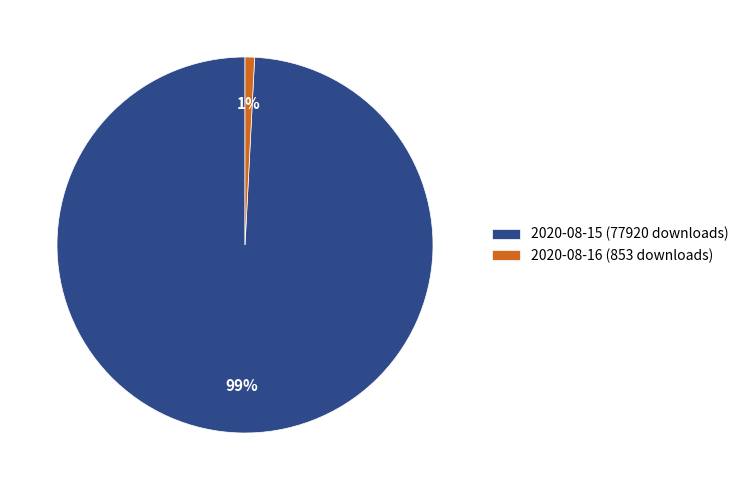

To the nearest percent, what is the combined percentage of 2020-08-15 (77920 downloads) and 2020-08-16 (853 downloads)?

100%